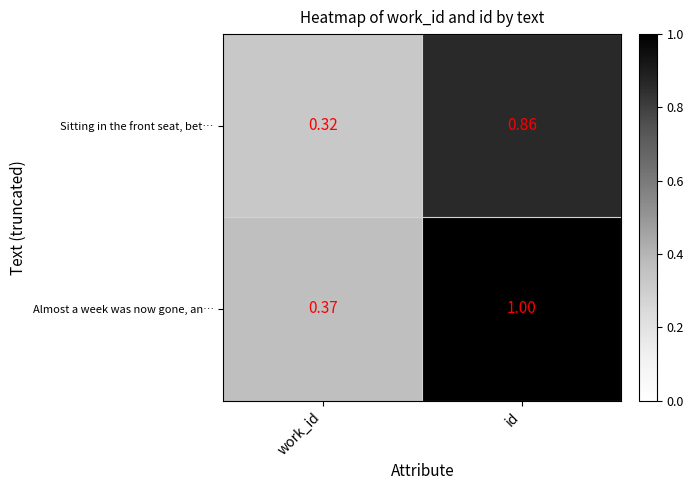

What is the greatest value displayed?

1.0